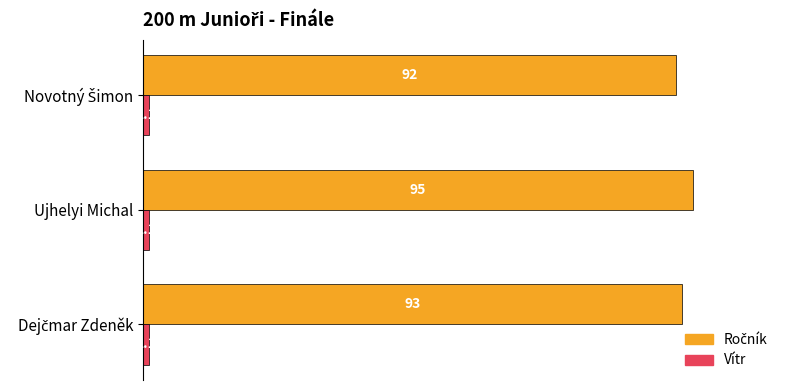

Read the Vítr value at Ujhelyi Michal.

1.1